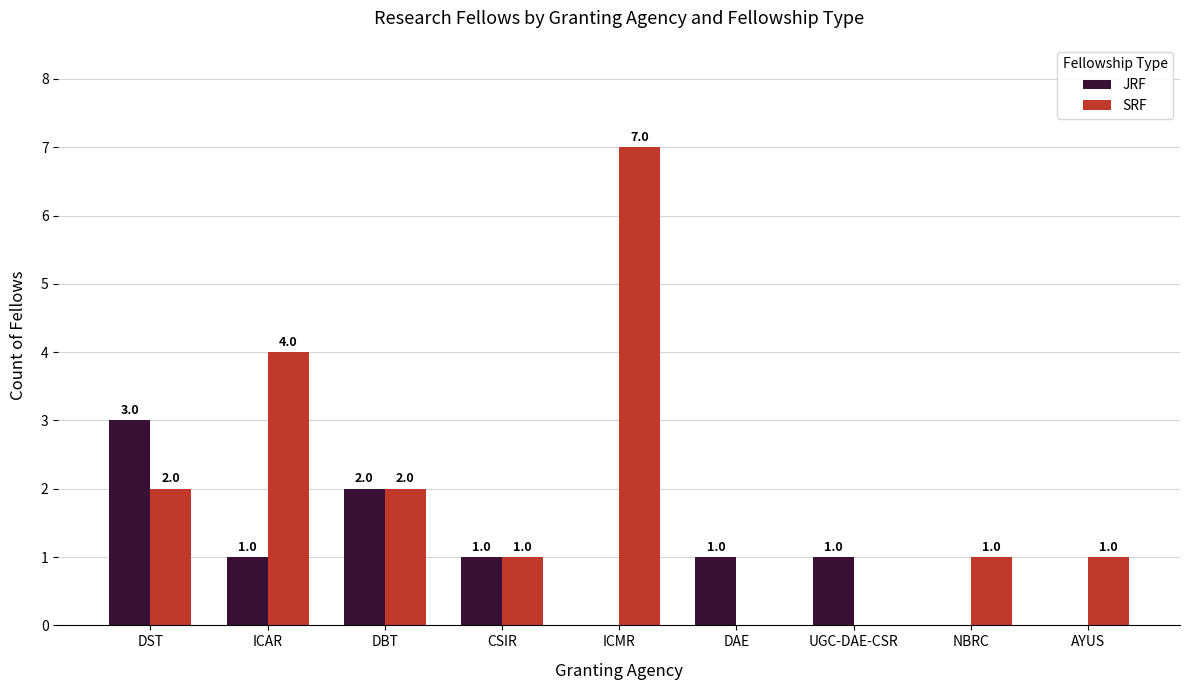

What is the sum of the SRF values at DAE and ICAR?

4